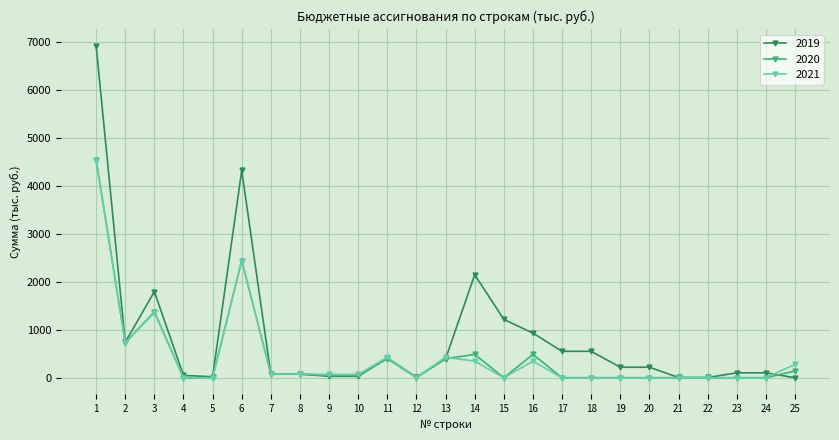

Which series has the largest range (max minus min)?

2019